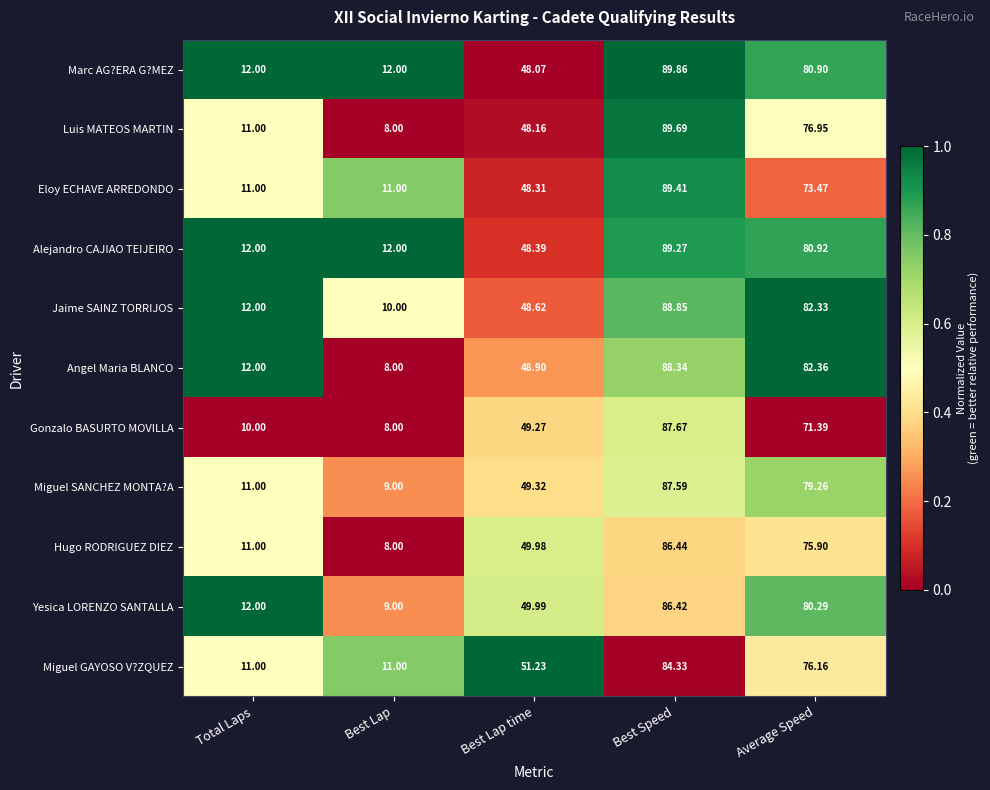

At which label does Eloy ECHAVE ARREDONDO first exceed 48?

Best Lap time